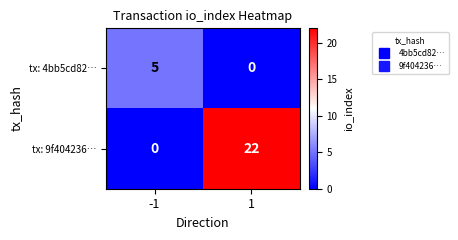

How many series are shown in this chart?

2